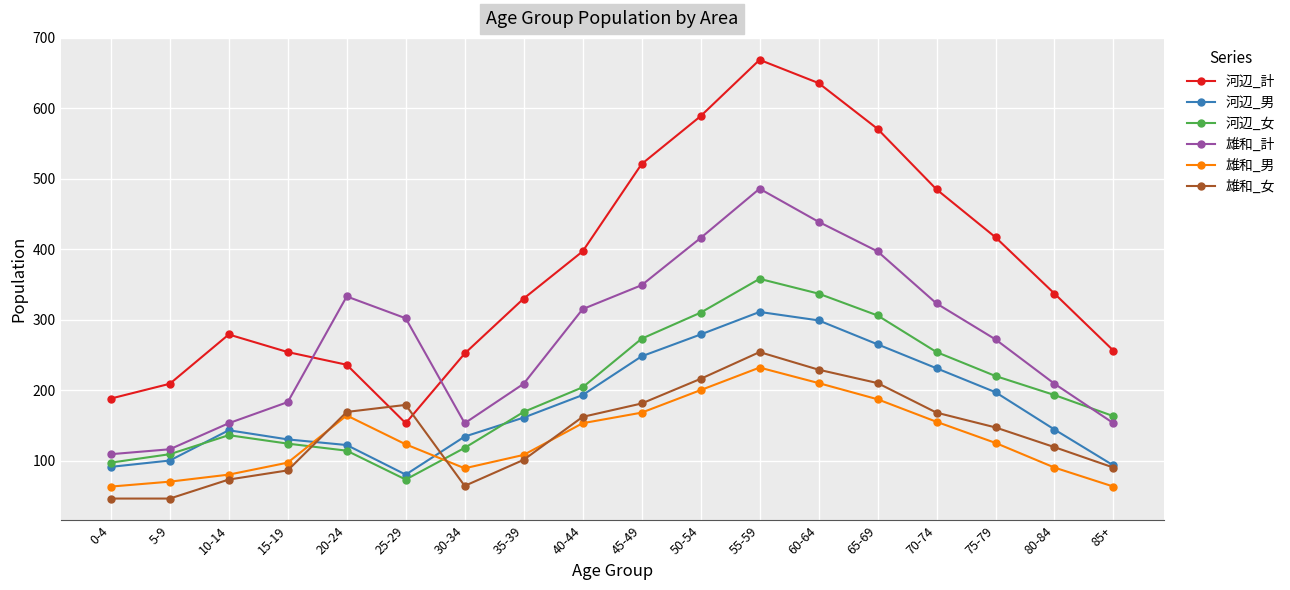

The value of 雄和_計 at 25-29 is 431. True or false?

False